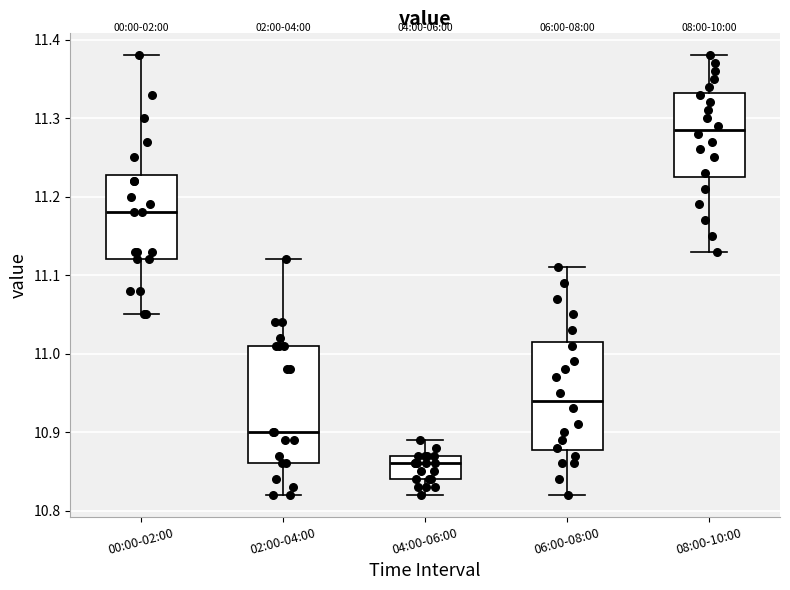

Which box has the highest median line?

08:00-10:00